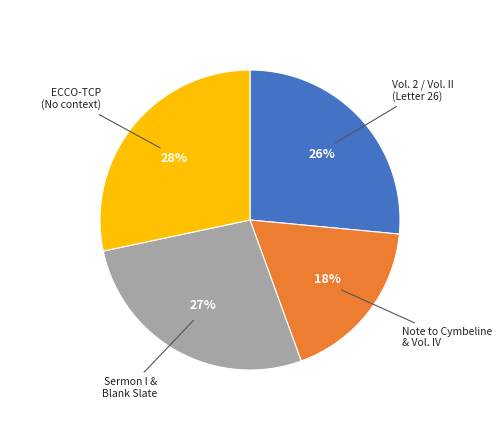

What percentage is the ECCO-TCP (No context) slice, to the nearest percent?

28%